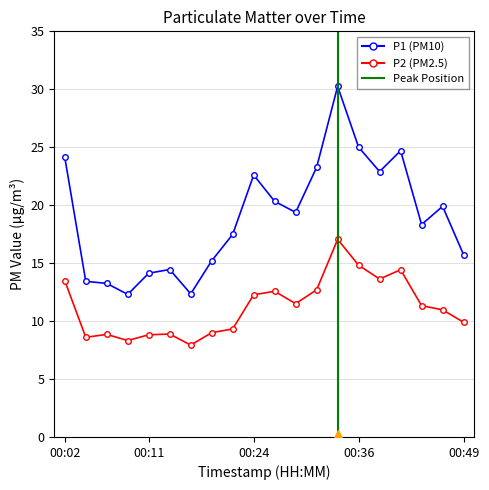

What is the difference between the P2 values at 00:24 and 00:19?

3.3